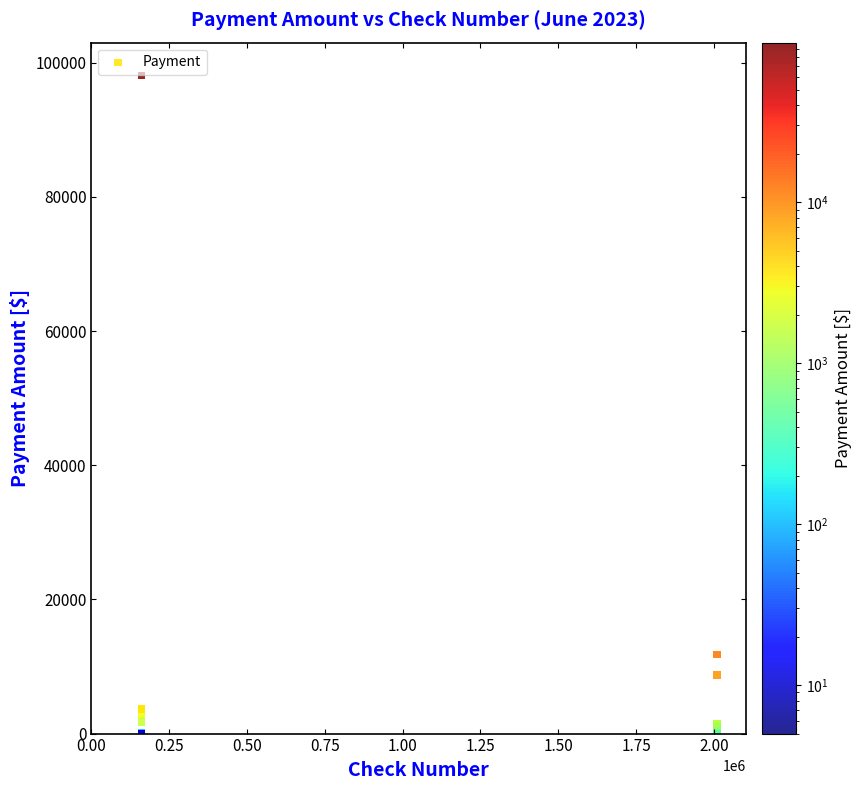

What Y value in the scatter plot is closest to 49055?

11818.5